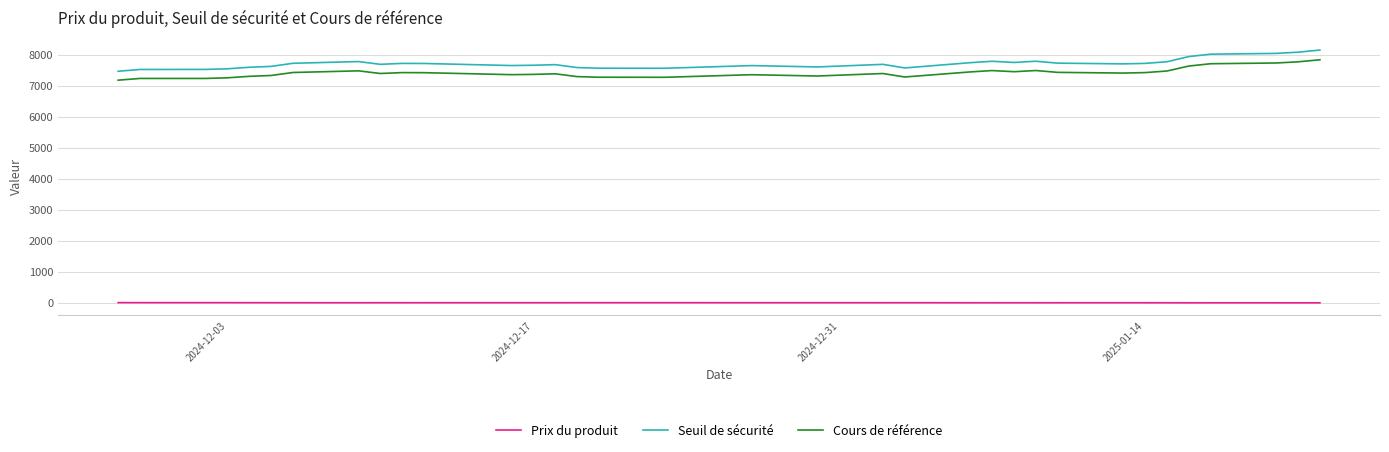

True or false: Cours de référence and Prix du produit intersect in this chart.

False